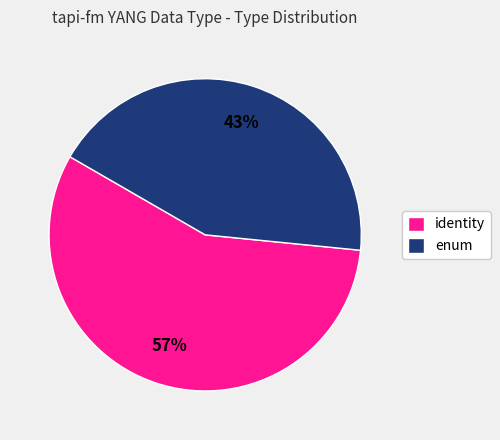

Do identity and enum together represent more than half of the pie?

Yes